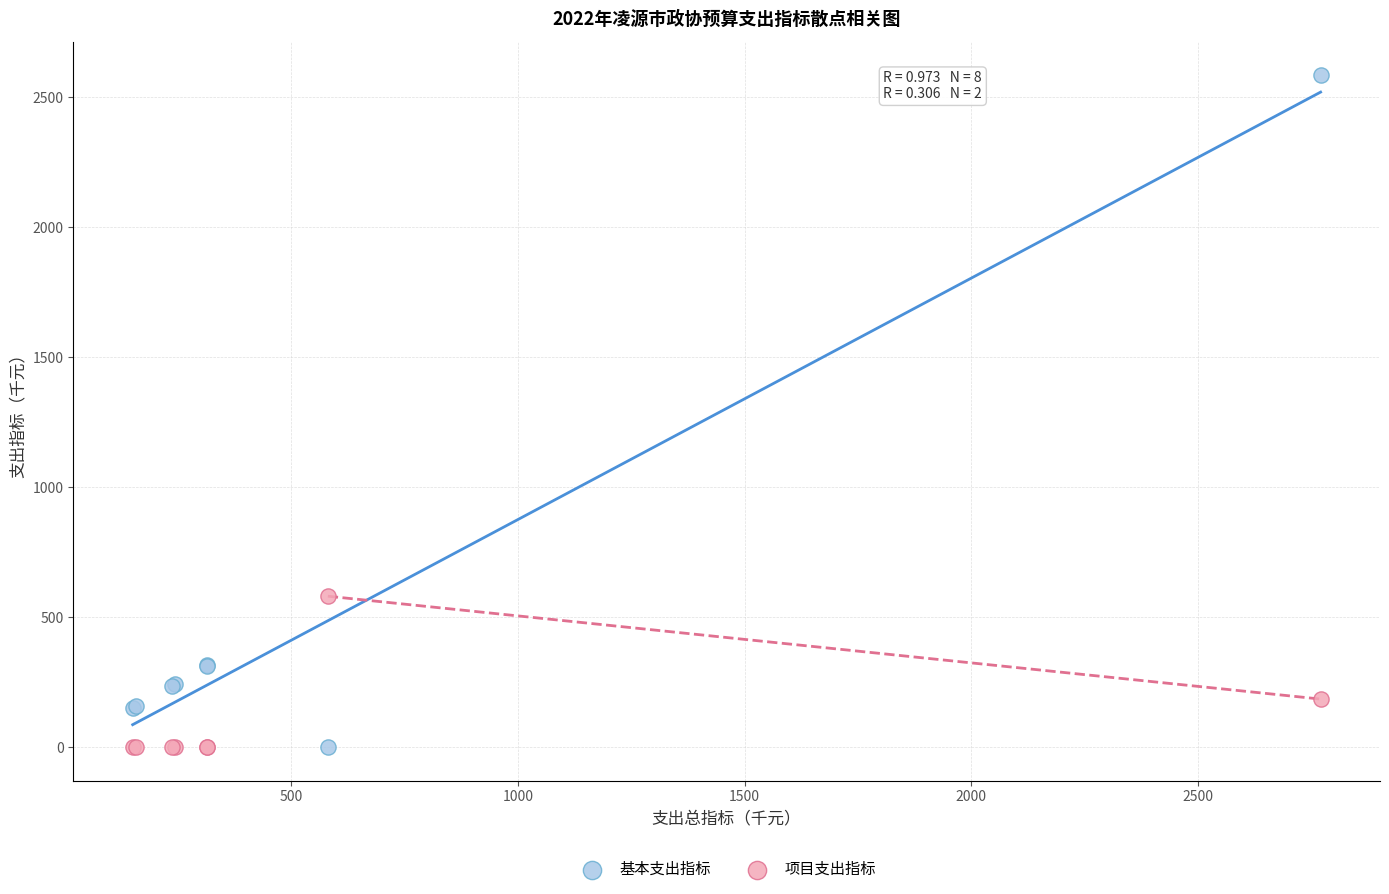

Across all series, what Y value is closest to 1293?

580.5